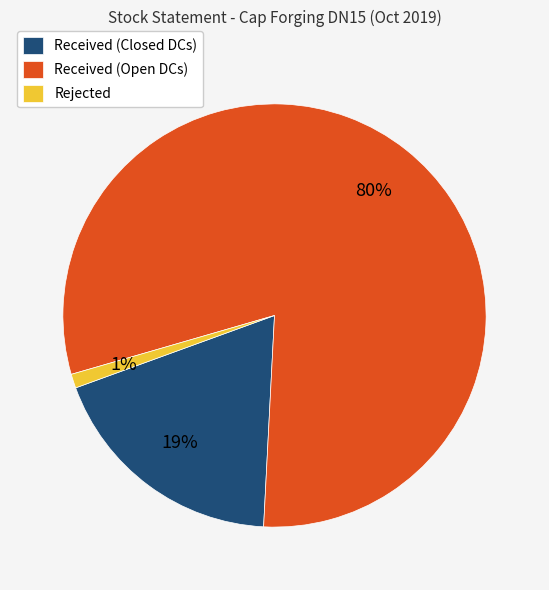

Count the number of slices in the pie.

3